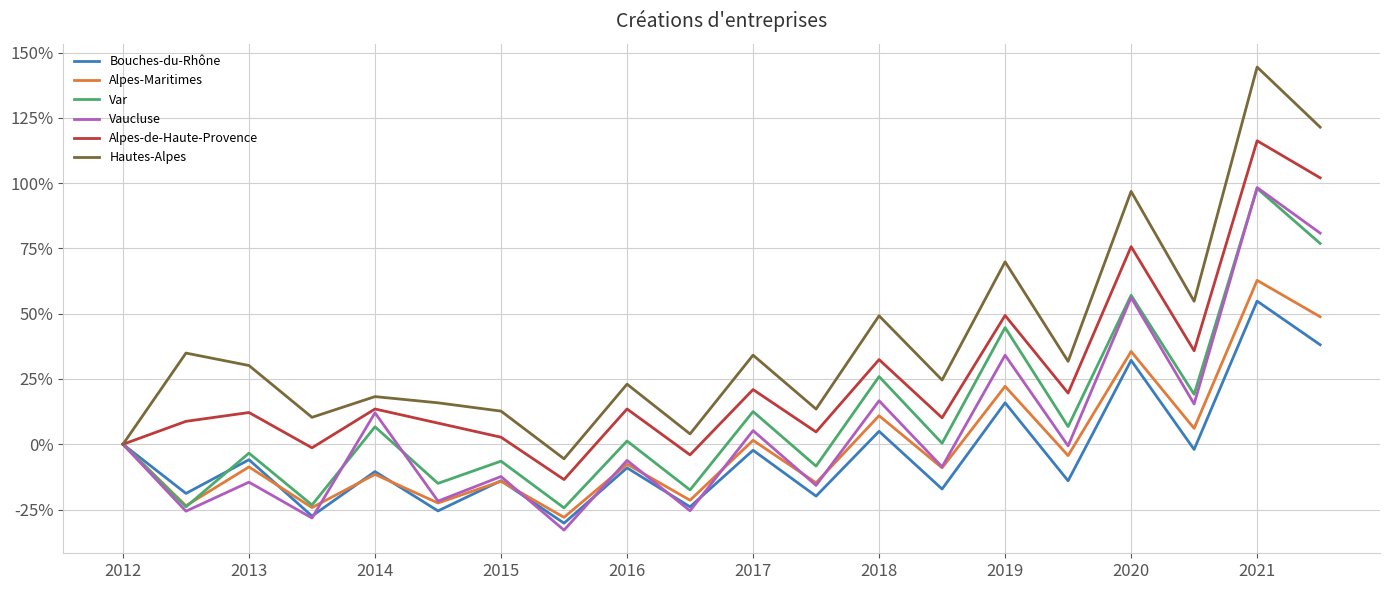

What is the maximum value for Alpes-Maritimes?

62.8